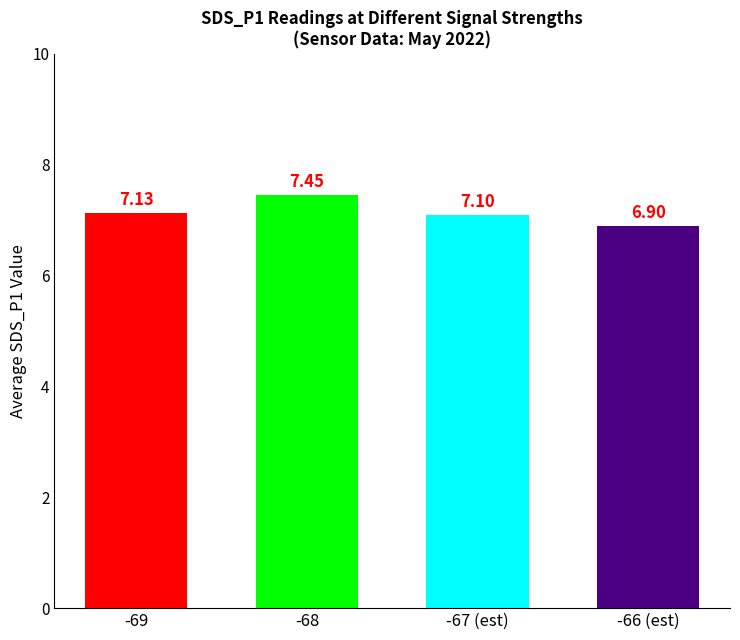

The value at -67 (est) is 7.1. True or false?

True